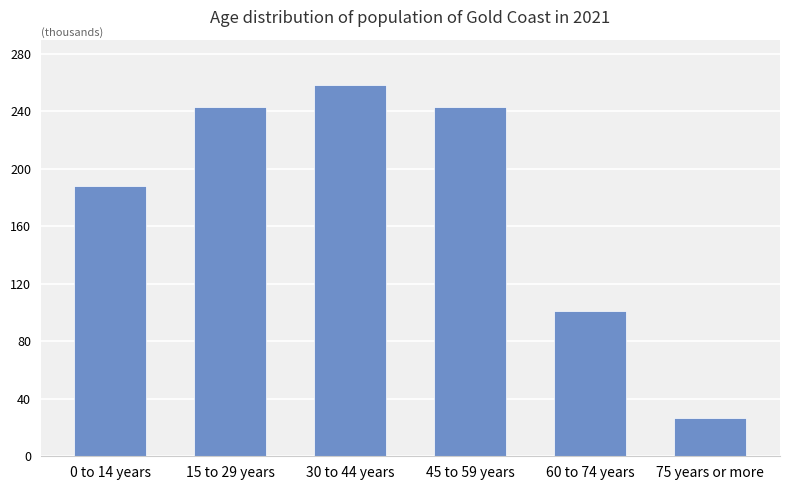

At which label is the value closest to 142564?

60 to 74 years